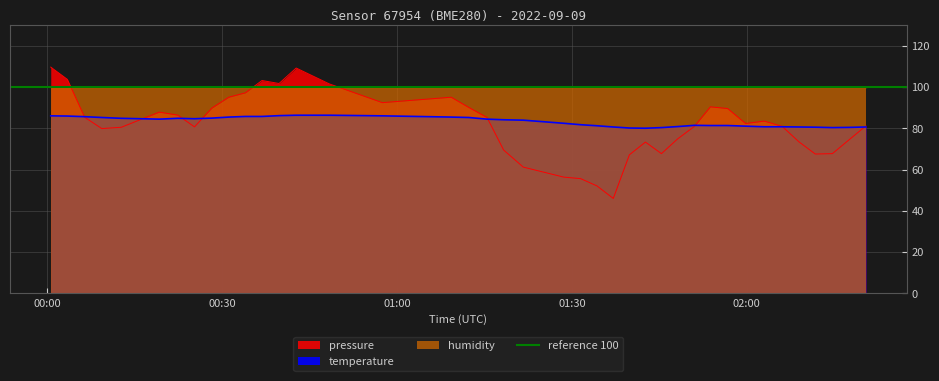

At which category is the sum across all series the highest?

2022-09-09T00:00:34